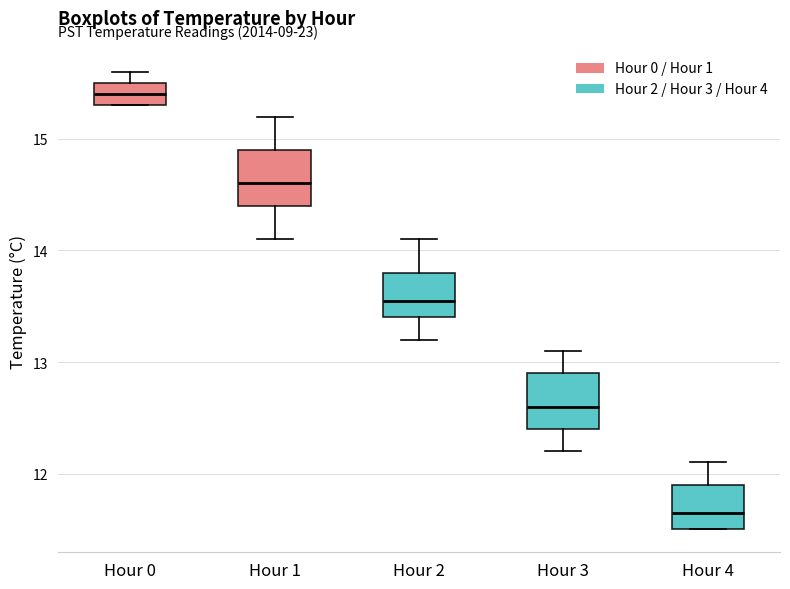

Reading left to right, transcribe this box plot: for each box, give where its median line is, the range the box spans, and where its two whiskers end, as read against the y-axis. The values are not printed on the chart, so give them approximately, as read against the axis.

Hour 0: median 15.4, box 15.3 to 15.5, whiskers 15.3 to 15.6
Hour 1: median 14.6, box 14.4 to 14.9, whiskers 14.1 to 15.2
Hour 2: median 13.6, box 13.4 to 13.8, whiskers 13.2 to 14.1
Hour 3: median 12.6, box 12.4 to 12.9, whiskers 12.2 to 13.1
Hour 4: median 11.7, box 11.5 to 11.9, whiskers 11.5 to 12.1